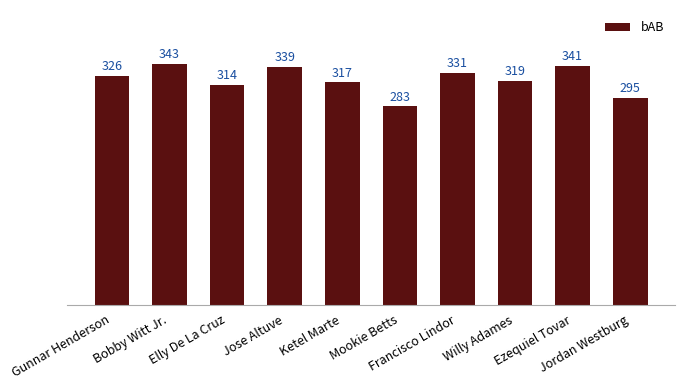

True or false: the data shows 435 at Mookie Betts.

False